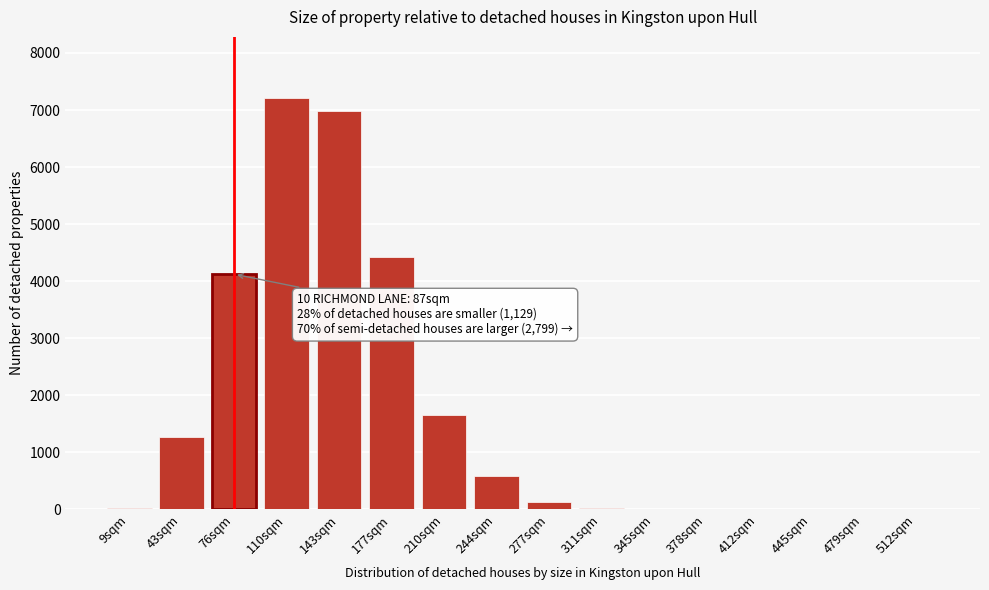

At which label is the value closest to 3601?

76sqm